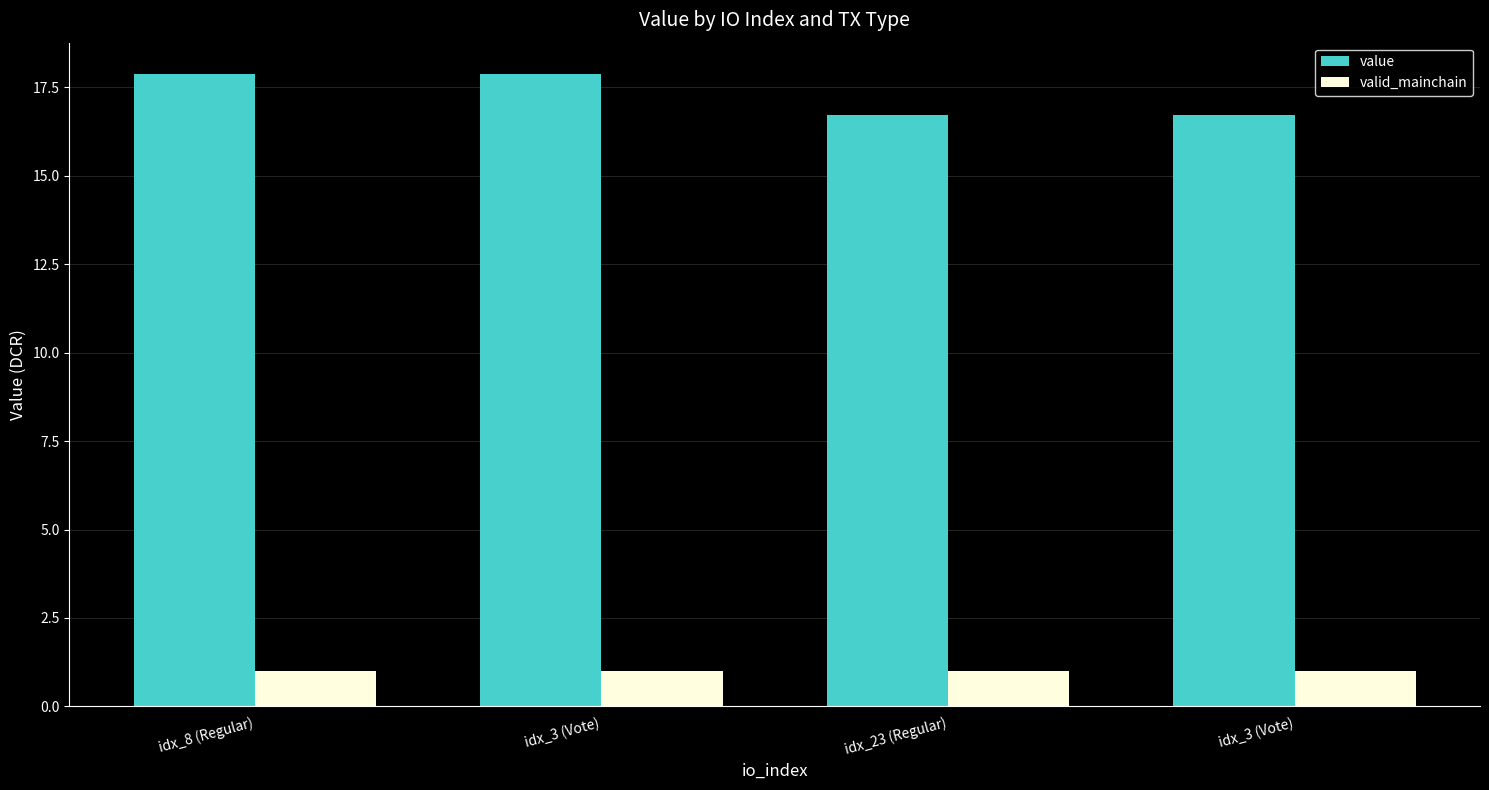

How many distinct data groups are displayed?

2